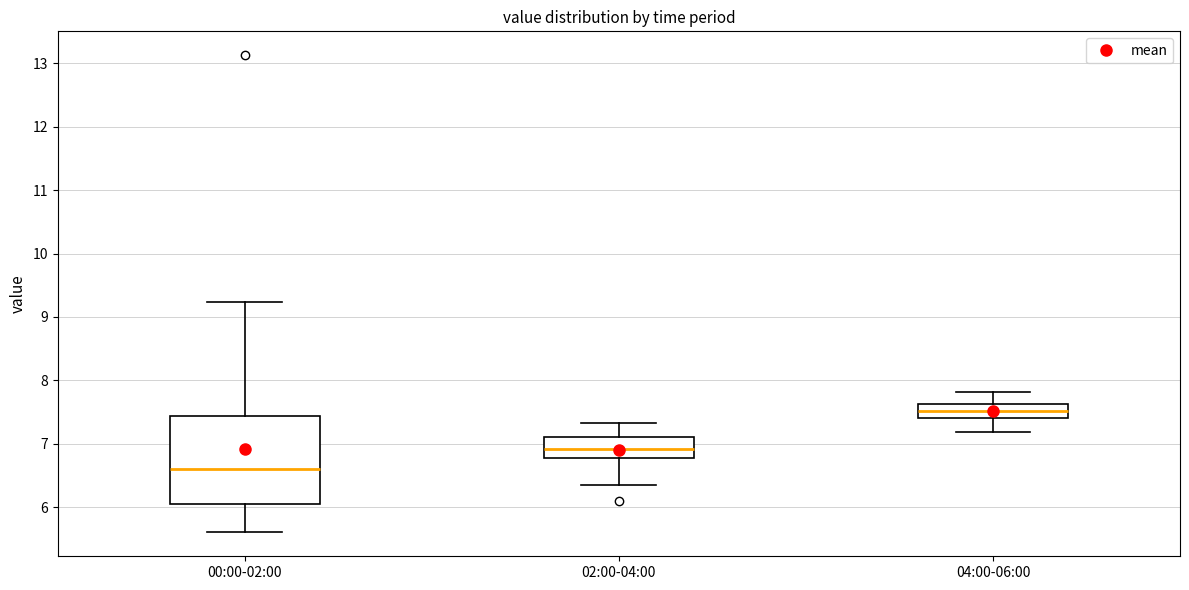

Which box has the lowest median line?

00:00-02:00